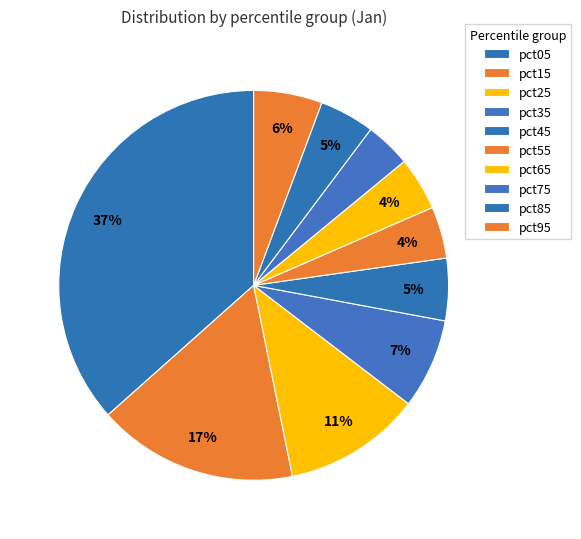

The pct45 slice represents 5% of the pie. True or false?

True